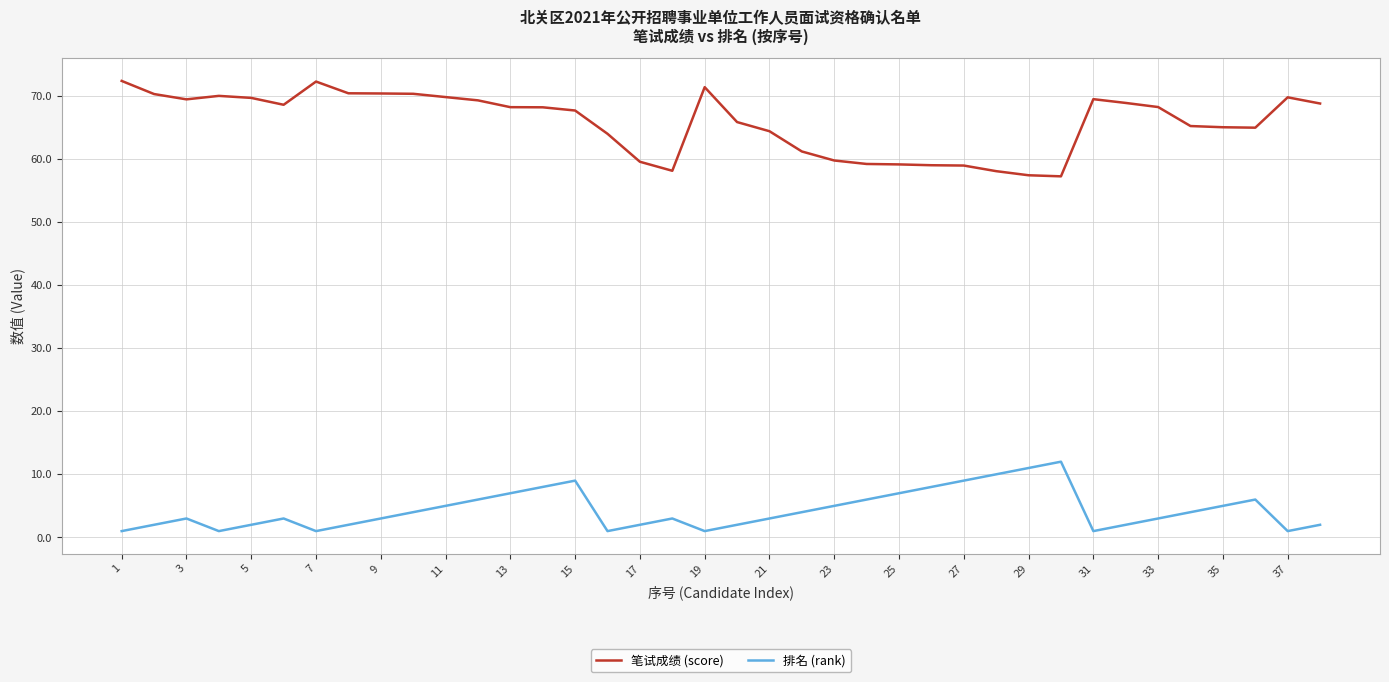

In 排名 (rank), how many points are higher than both neighbors (excluding endpoints)?

6